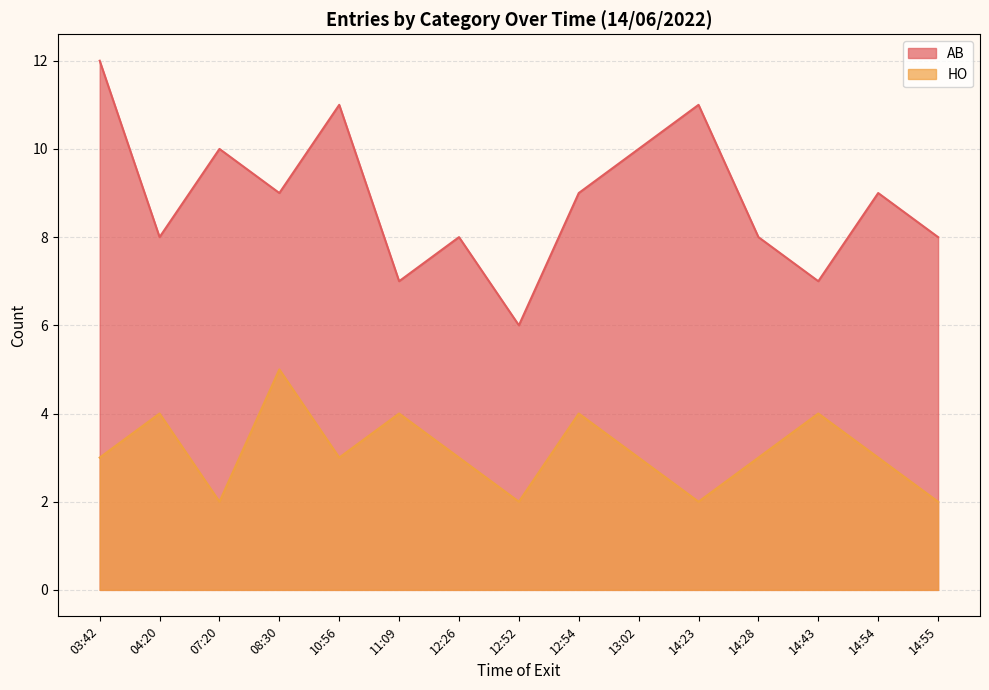

How many lines are shown in the chart?

2